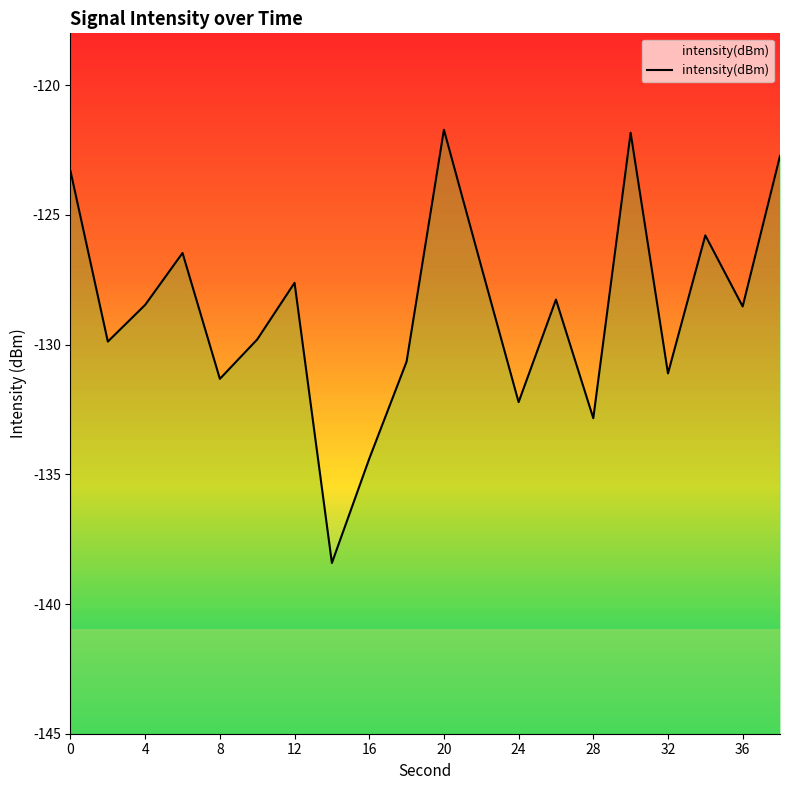

The chart shows a value of -45.2 at 13. True or false?

False